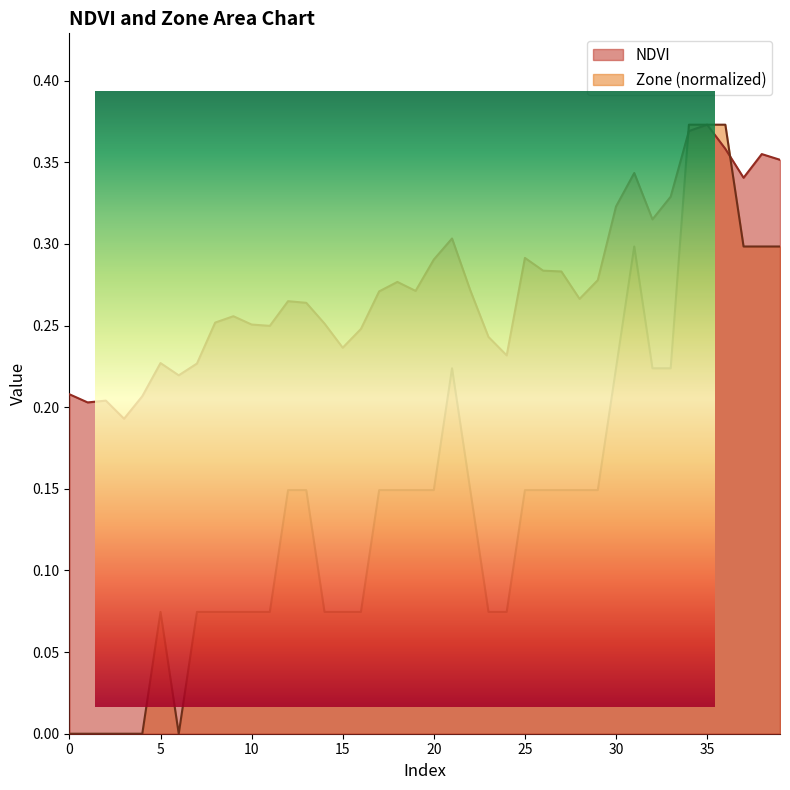

Reading right to left, transcribe all the data shown in this chart.

NDVI: 39=0.4	38=0.4	37=0.3	36=0.4	35=0.4	34=0.4	33=0.3	32=0.3	31=0.3	30=0.3	29=0.3	28=0.3	27=0.3	26=0.3	25=0.3	24=0.2	23=0.2	22=0.3	21=0.3	20=0.3	19=0.3	18=0.3	17=0.3	16=0.2	15=0.2	14=0.3	13=0.3	12=0.3	11=0.2	10=0.3	9=0.3	8=0.3	7=0.2	6=0.2	5=0.2	4=0.2	3=0.2	2=0.2	1=0.2	0=0.2
Zone: 39=0.3	38=0.3	37=0.3	36=0.4	35=0.4	34=0.4	33=0.2	32=0.2	31=0.3	30=0.2	29=0.1	28=0.1	27=0.1	26=0.1	25=0.1	24=0.1	23=0.1	22=0.1	21=0.2	20=0.1	19=0.1	18=0.1	17=0.1	16=0.1	15=0.1	14=0.1	13=0.1	12=0.1	11=0.1	10=0.1	9=0.1	8=0.1	7=0.1	6=0.0	5=0.1	4=0.0	3=0.0	2=0.0	1=0.0	0=0.0